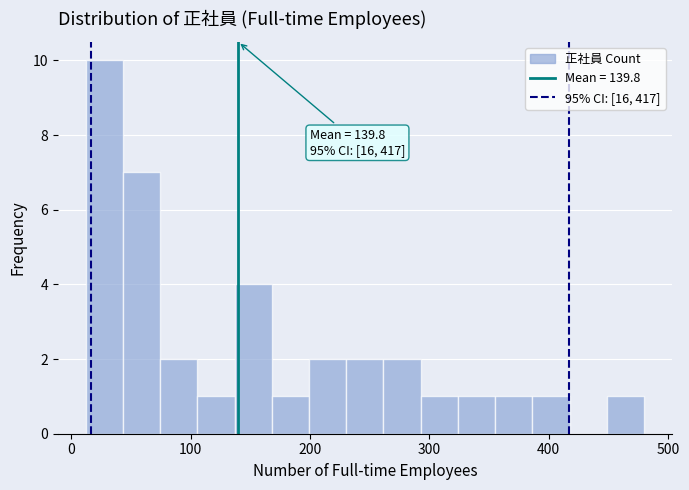

Around what value on the x-axis is the tallest bar? Give the approximate position of its centre, as read against the axis.

30